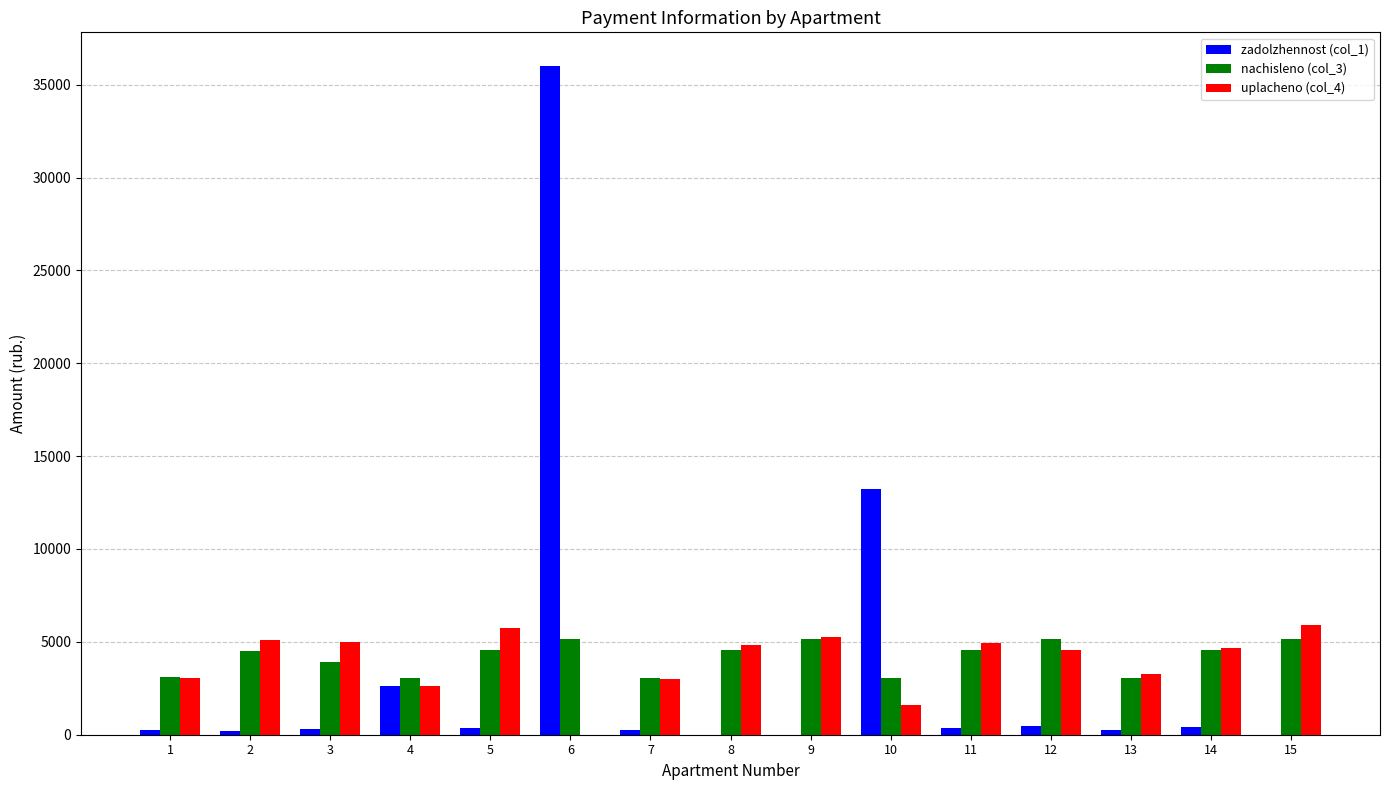

The value of nachisleno (col_3) at 5 is 2909.7. True or false?

False